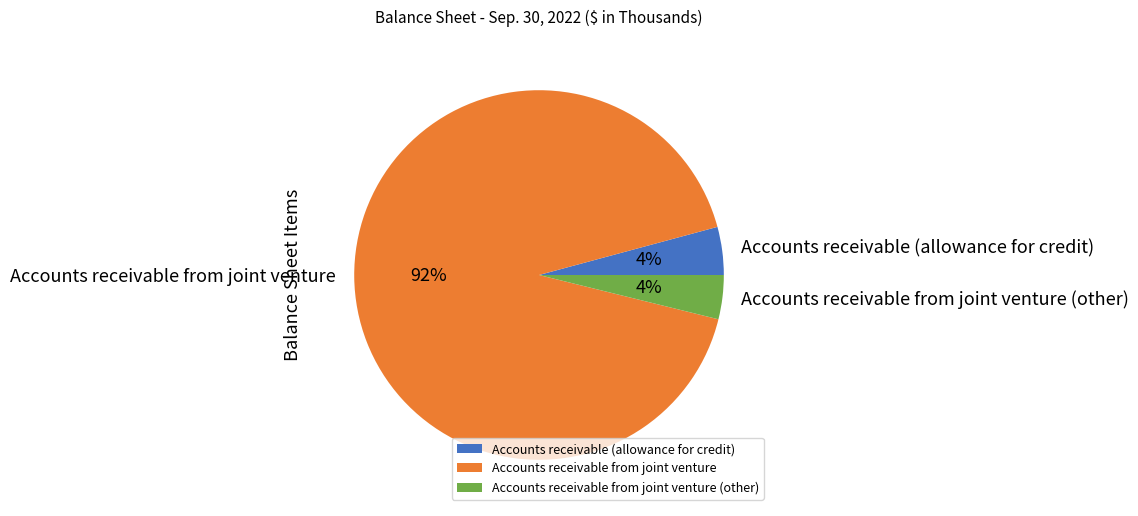

Which category has the biggest portion of the pie?

Accounts receivable from joint venture